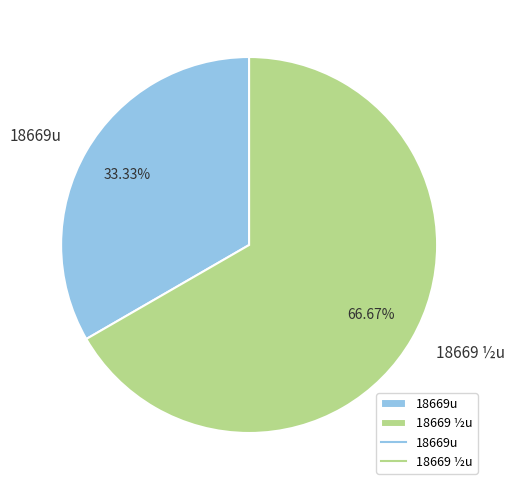

Rank the categories by value from lowest to highest.

18669u, 18669 ½u